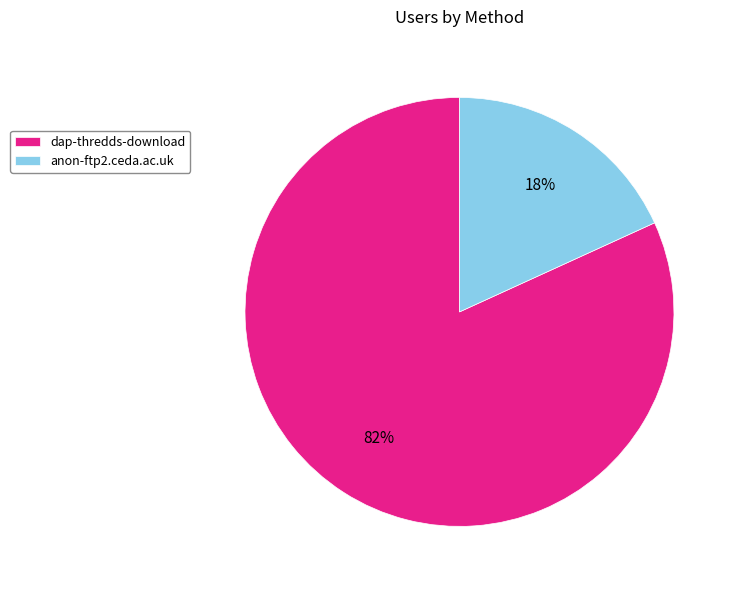

Is dap-thredds-download the majority of the pie?

Yes